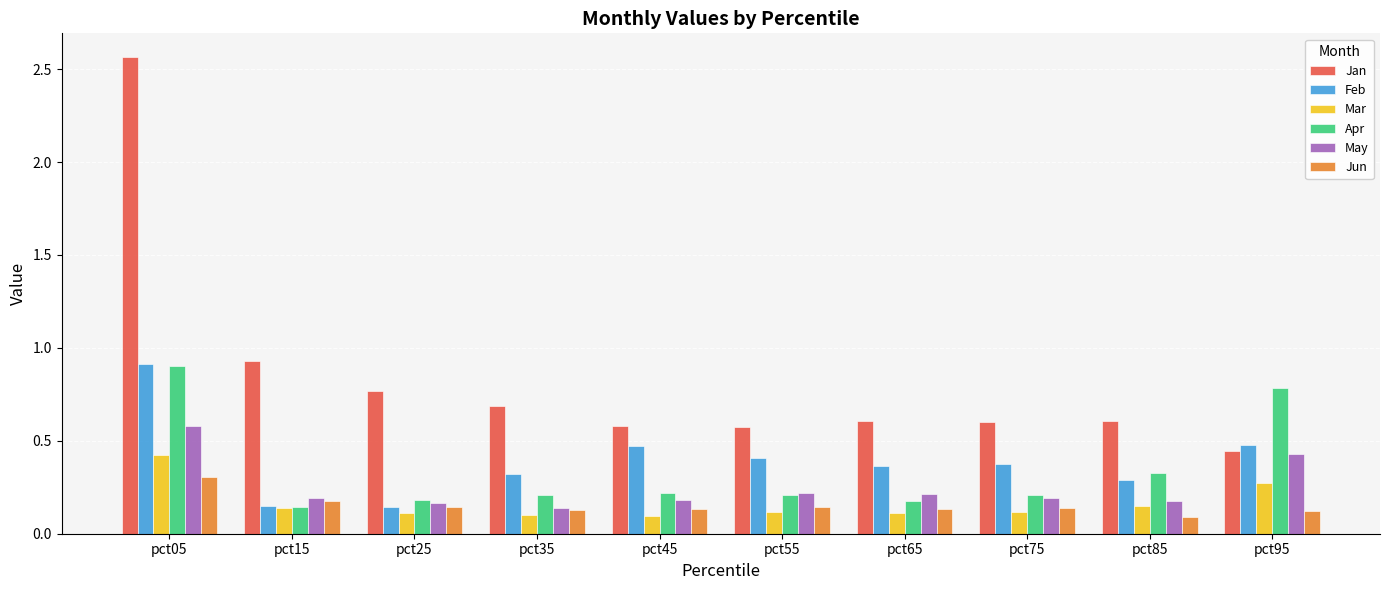

How many distinct data groups are displayed?

6